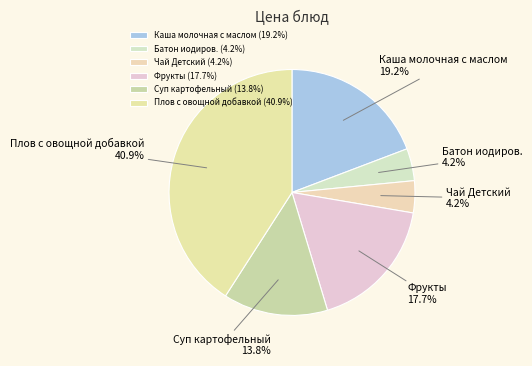

Approximately how many times larger is the value at Плов с овощной добавкой compared to Каша молочная с маслом?

2.1